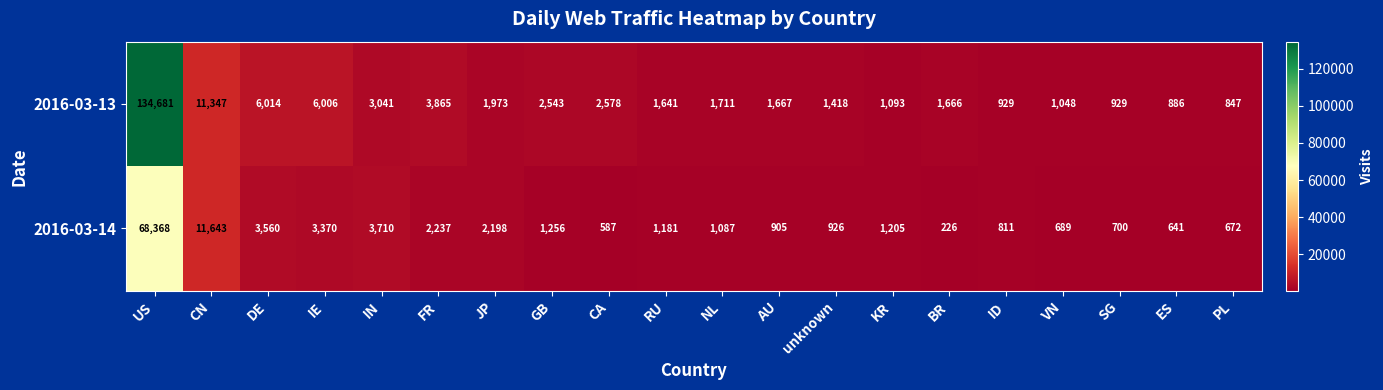

How many distinct data groups are displayed?

2